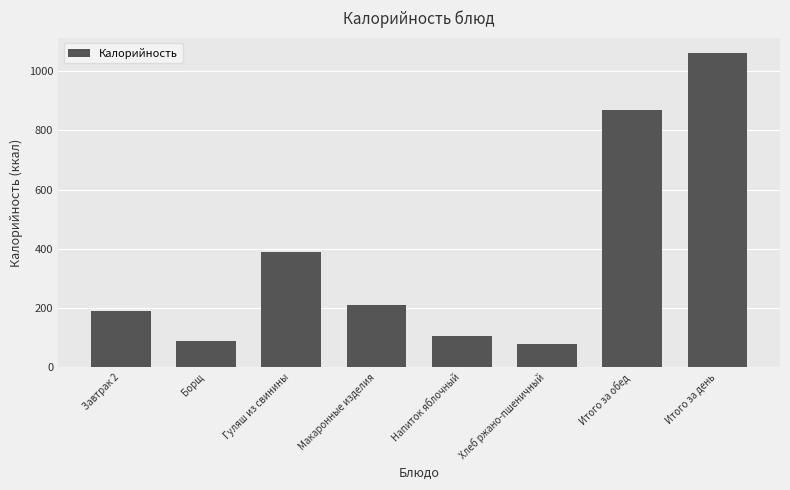

What position from the left is Итого за день?

8